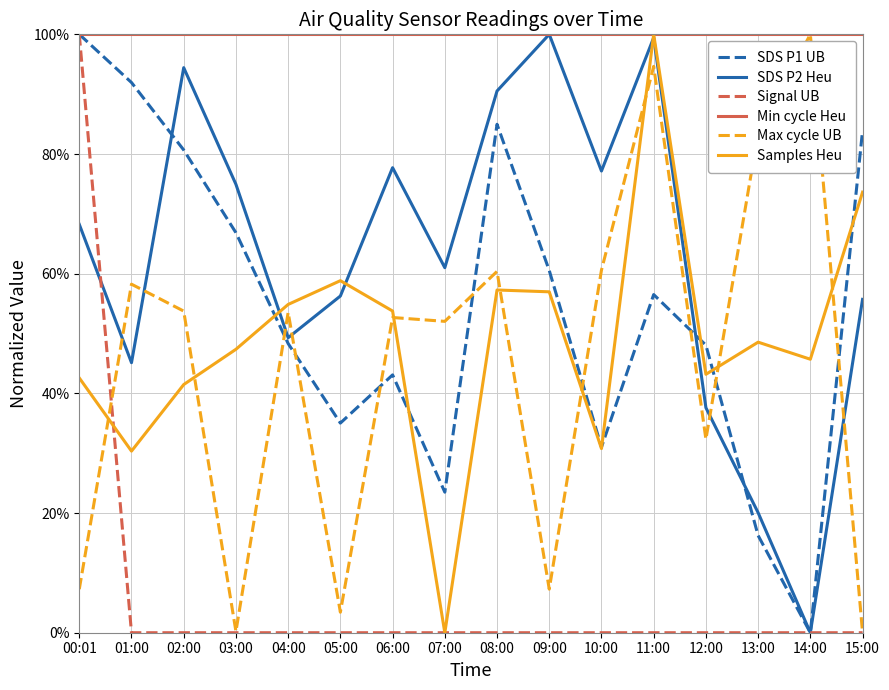

Rank the series at 02:00 from highest to lowest value.

Min cycle Heu, SDS P2 Heu, SDS P1 UB, Max cycle UB, Samples Heu, Signal UB